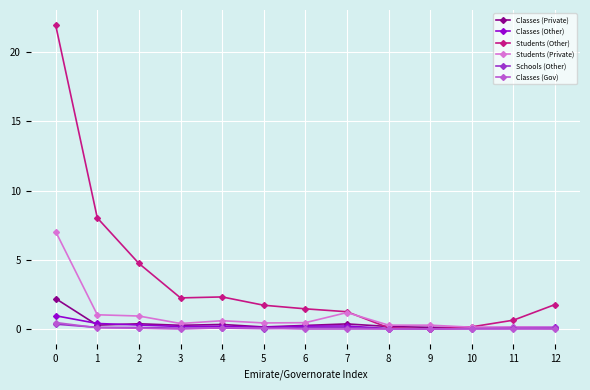

Which series has the widest spread of values?

Students (Other)